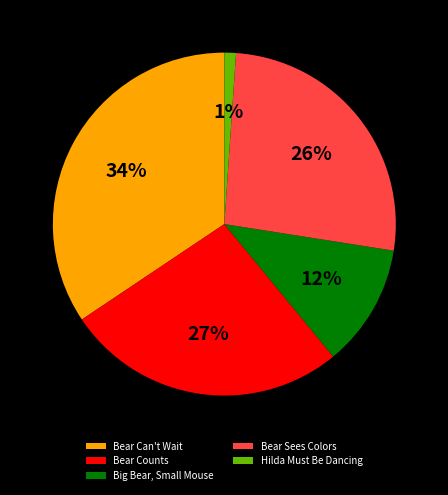

How many segments does this pie chart have?

5